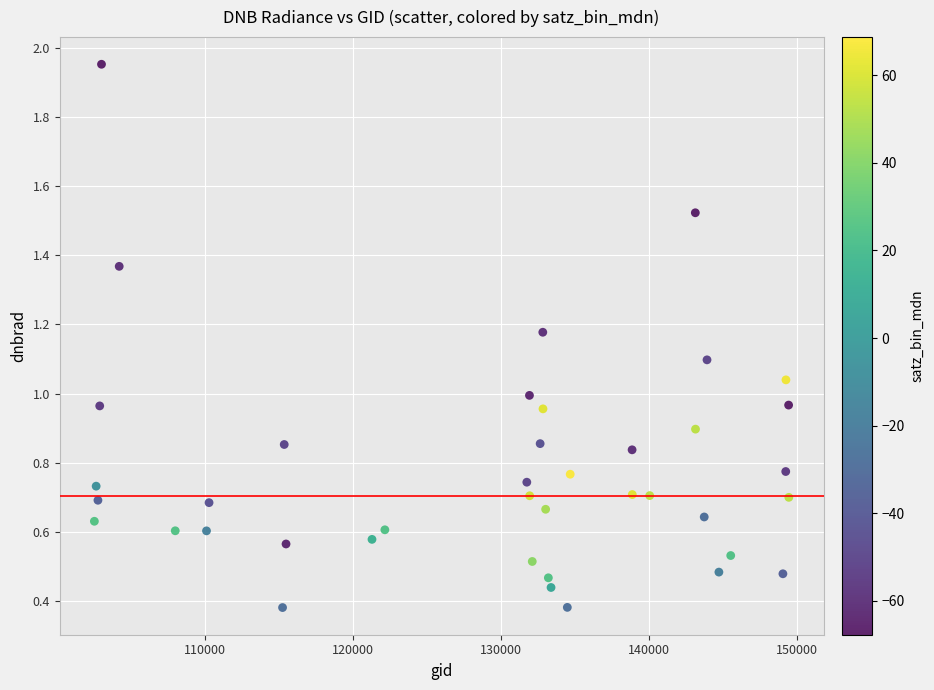

What is the range of Y values (max minus min)?

1.6